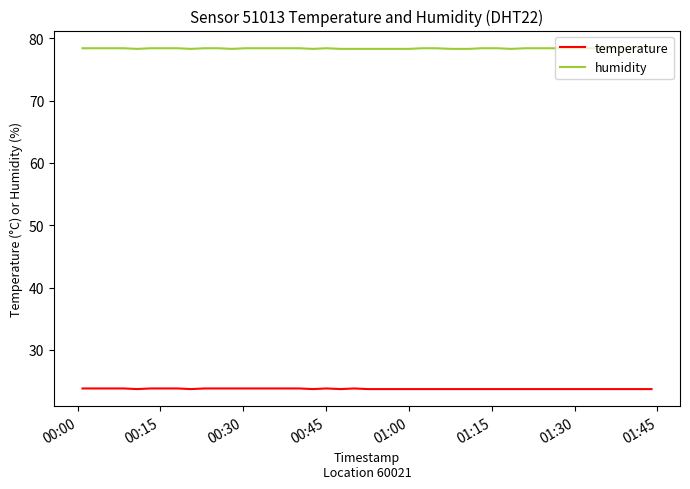

True or false: humidity and temperature cross at least once.

False